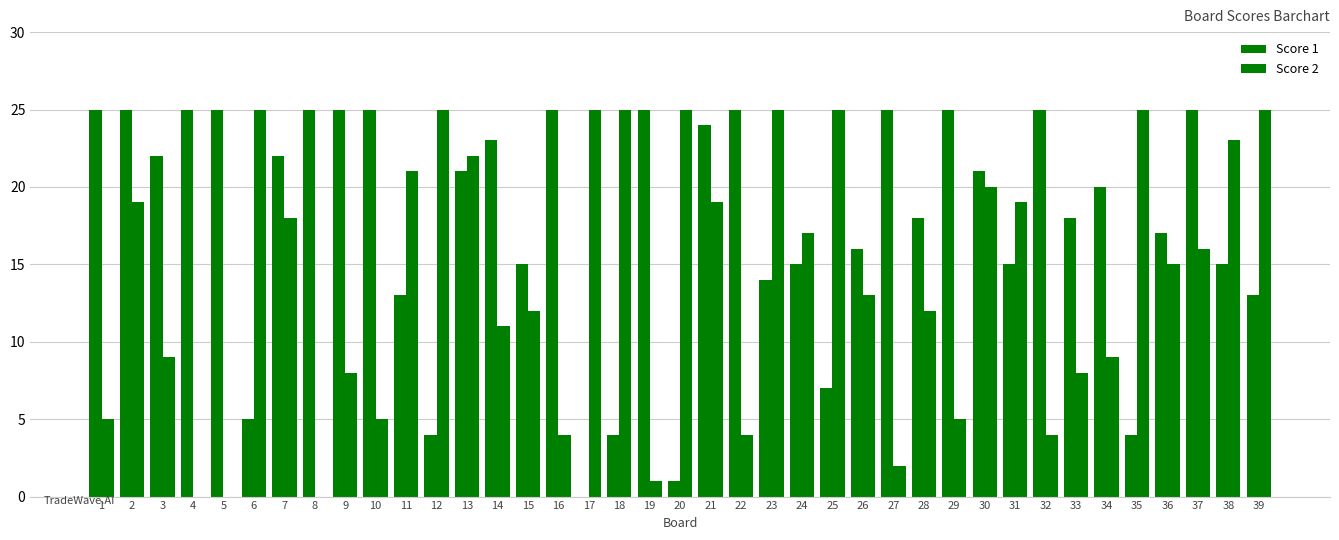

How many series are shown in this chart?

2